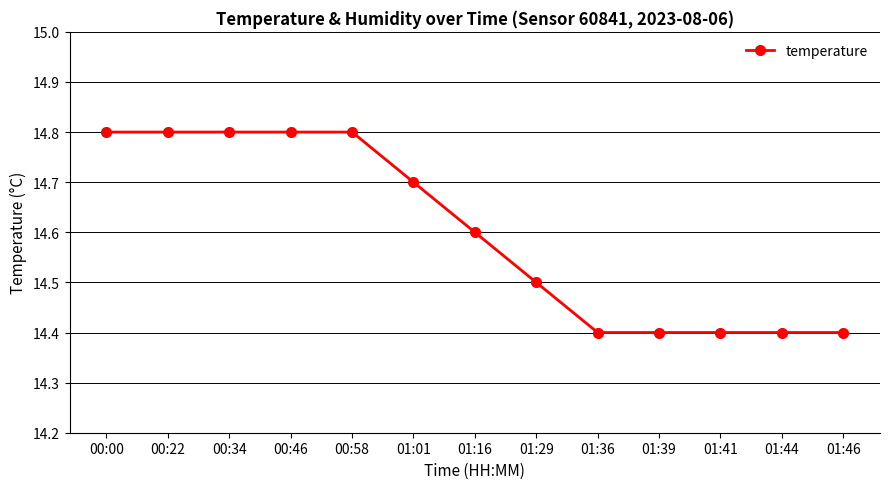

Does the chart have visible grid lines?

Yes